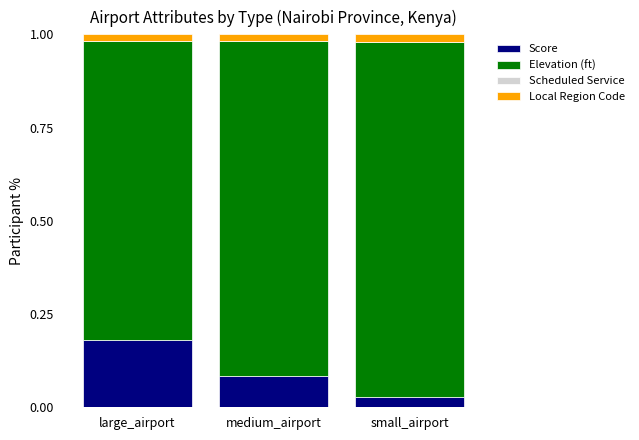

The Score series shows 0.0 at small_airport. True or false?

True